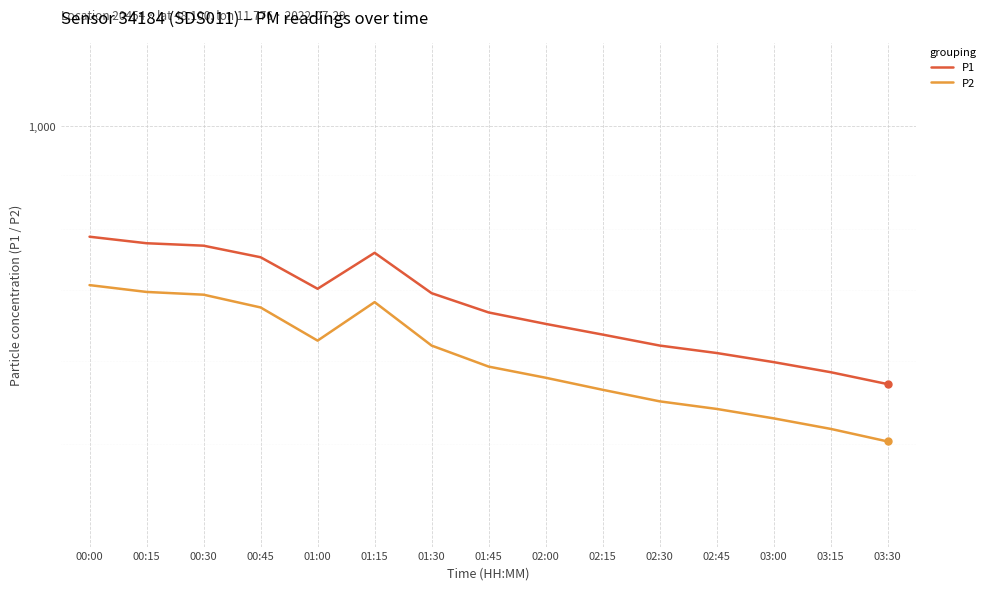

What is the value of the P2 point at the 8th from the left?

592.2